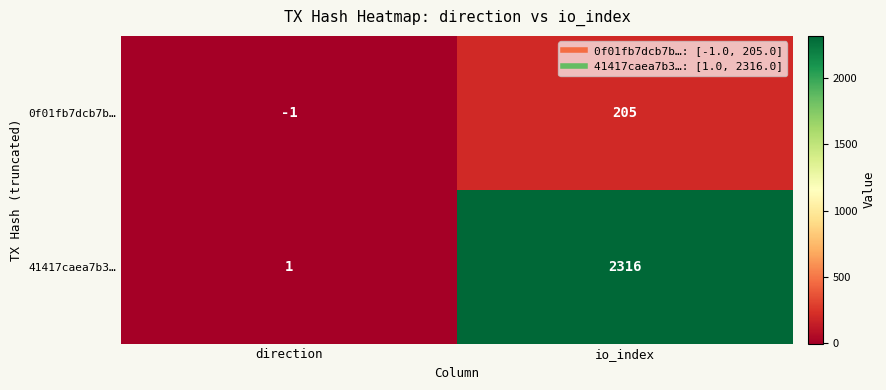

Where is 0f01fb7dcb7b… nearest to the value 102?

direction